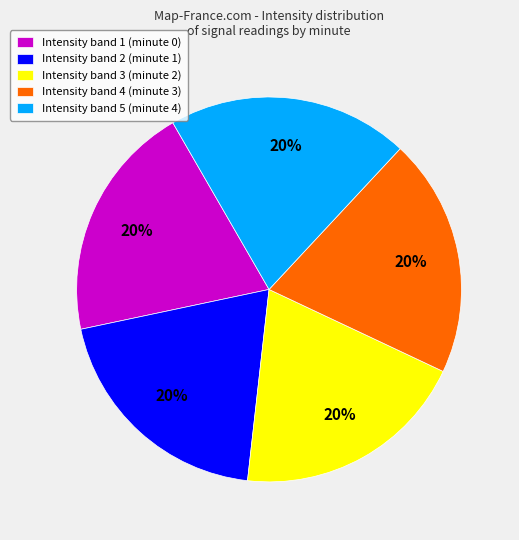

To the nearest percent, what percentage of the pie is Intensity band 4 (minute 3)?

20%